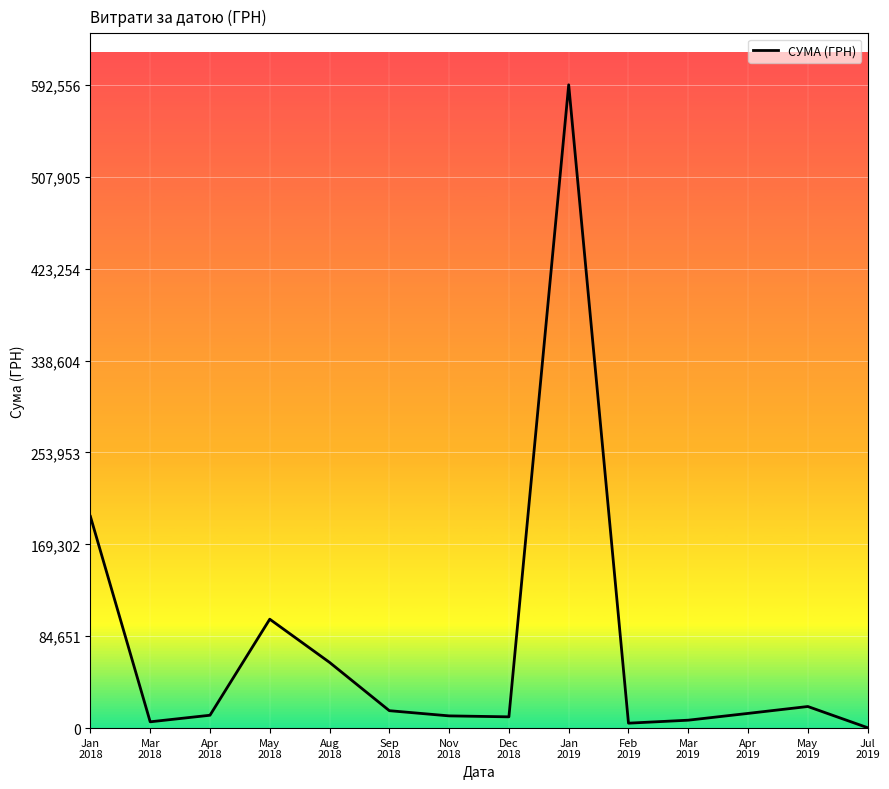

At which category does the data reach its first local valley?

Mar
2018